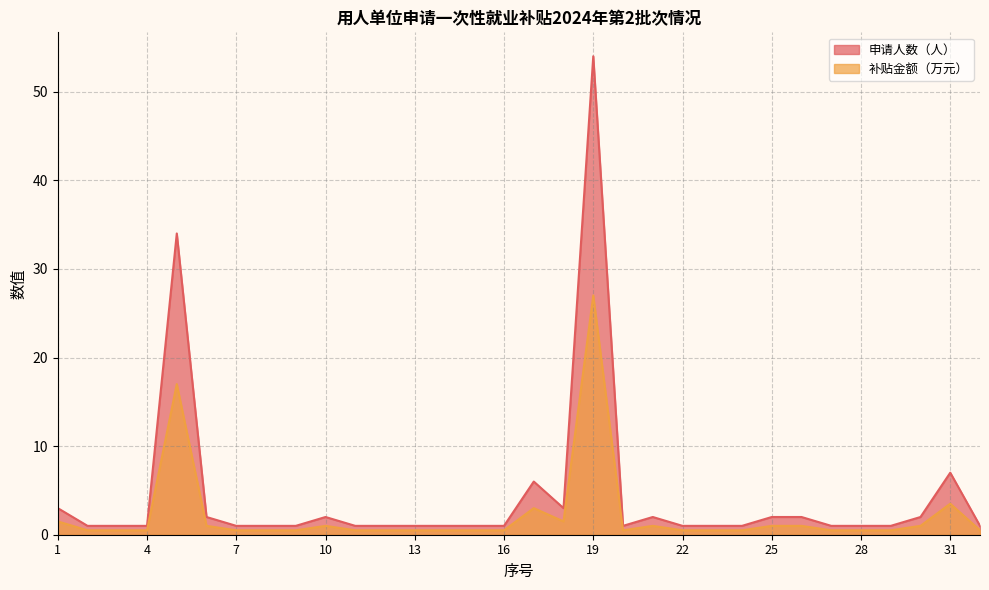

What value does the 申请人数（人） series have at 10?

2.0